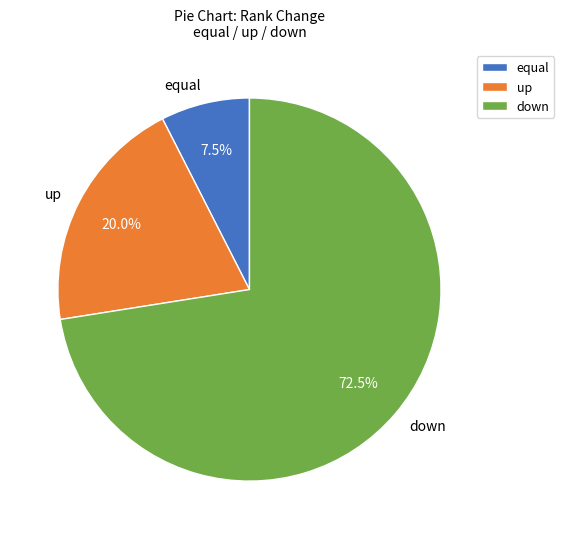

What percentage do up and equal together represent?

27.5%